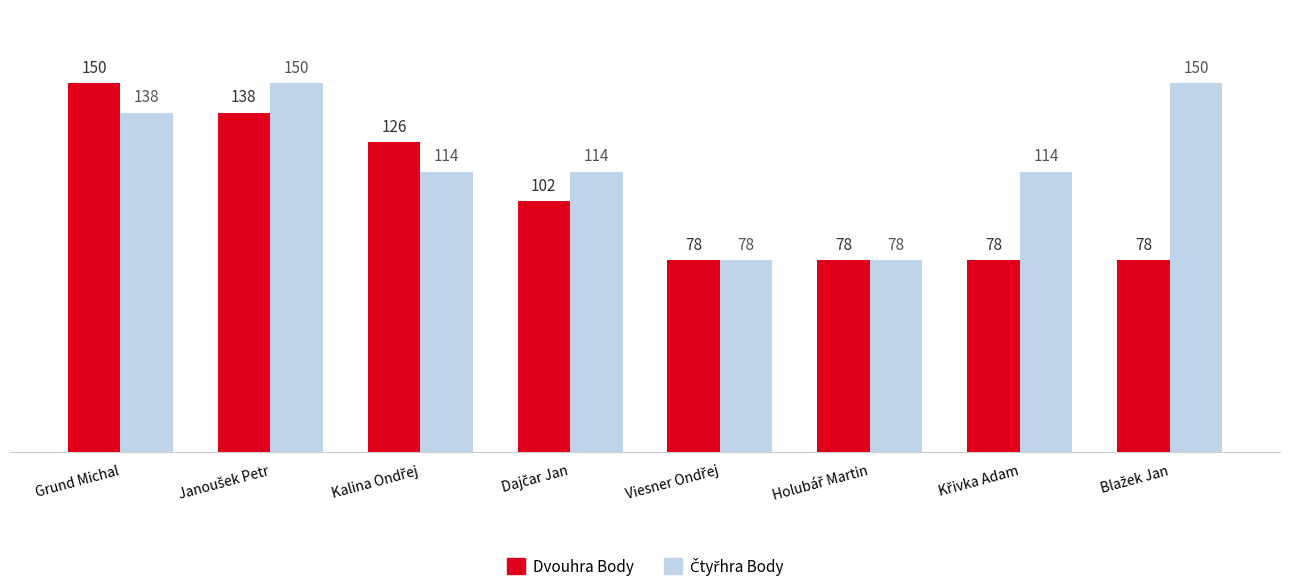

At how many categories does at least one series exceed 106?

6